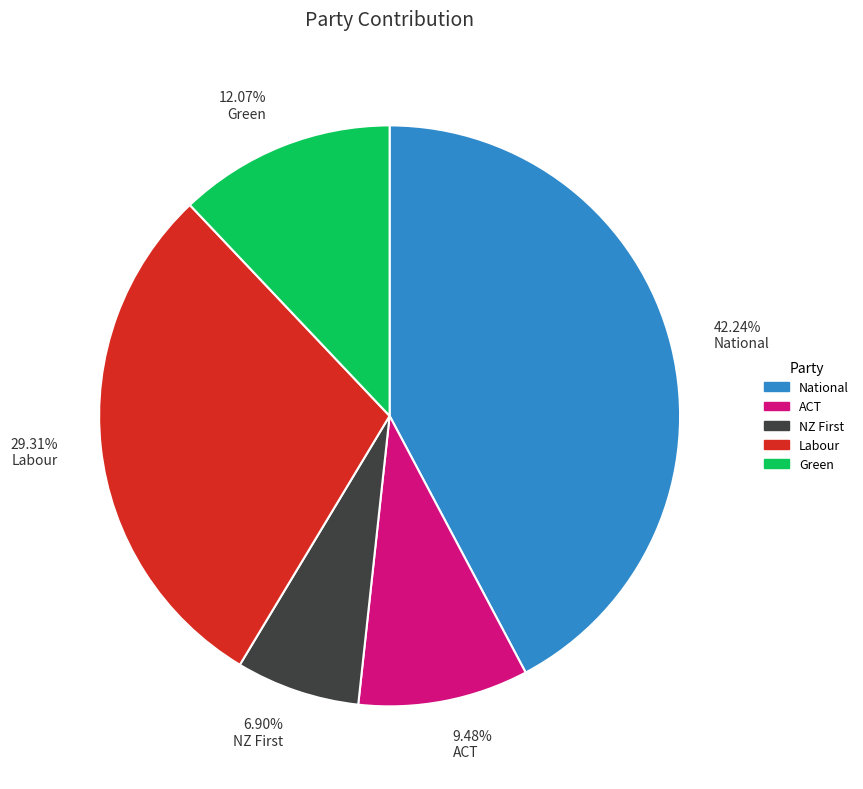

Rank the categories by value from highest to lowest.

42.24% National, 29.31% Labour, 12.07% Green, 9.48% ACT, 6.90% NZ First